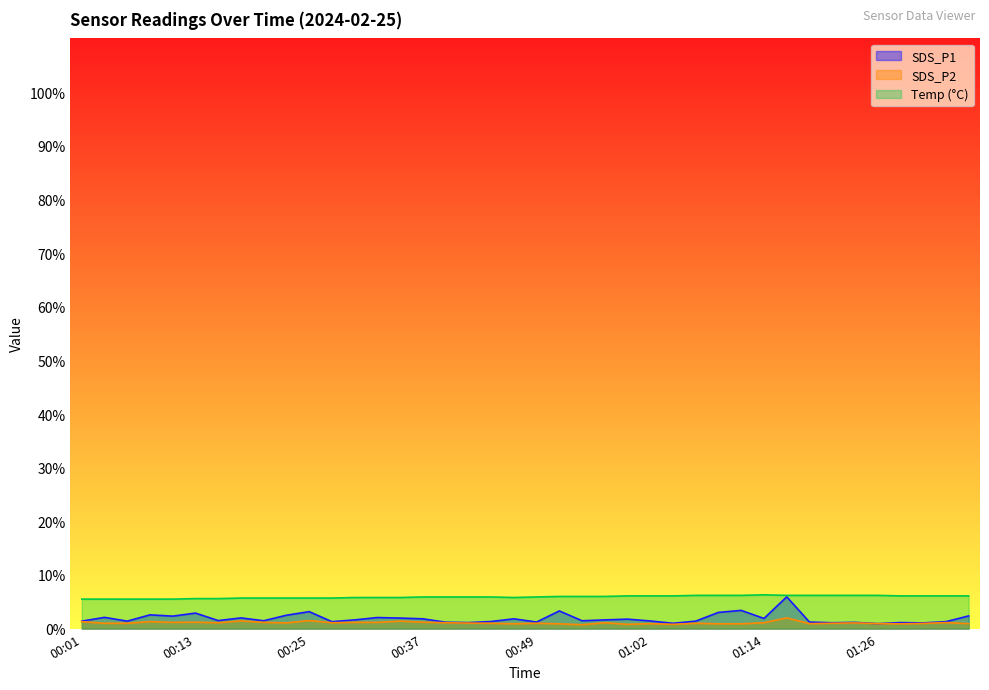

Which series has the largest range (max minus min)?

SDS_P1